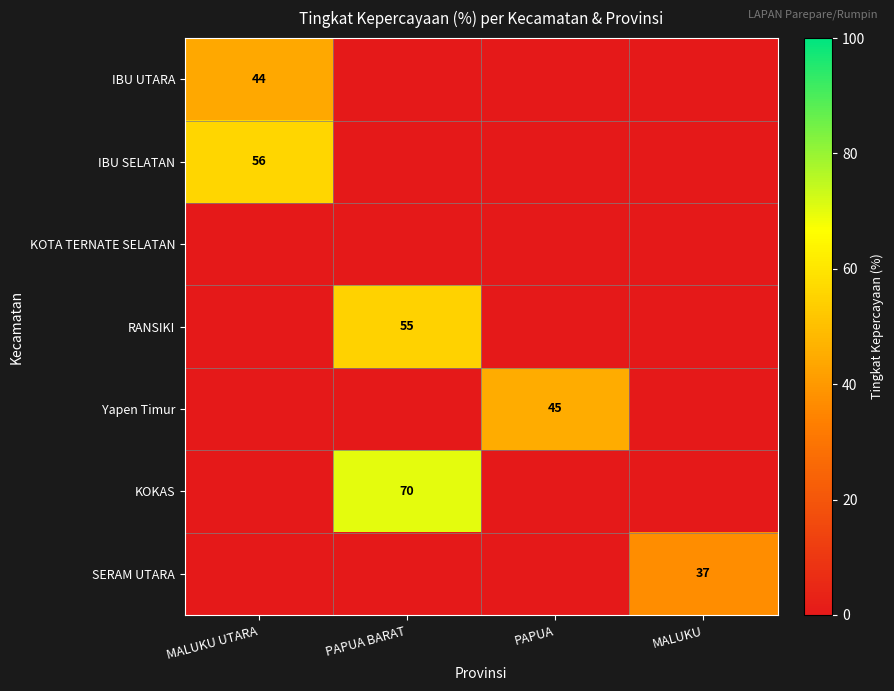

The value of KOKAS at PAPUA BARAT is 70. True or false?

True